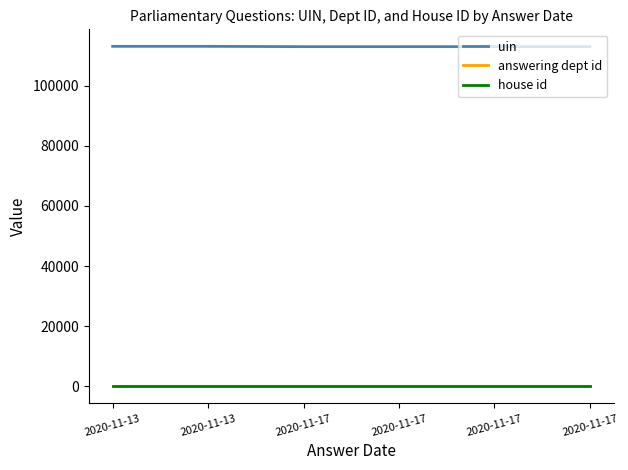

What are all the series names shown in the legend?

uin, answering dept id, house id